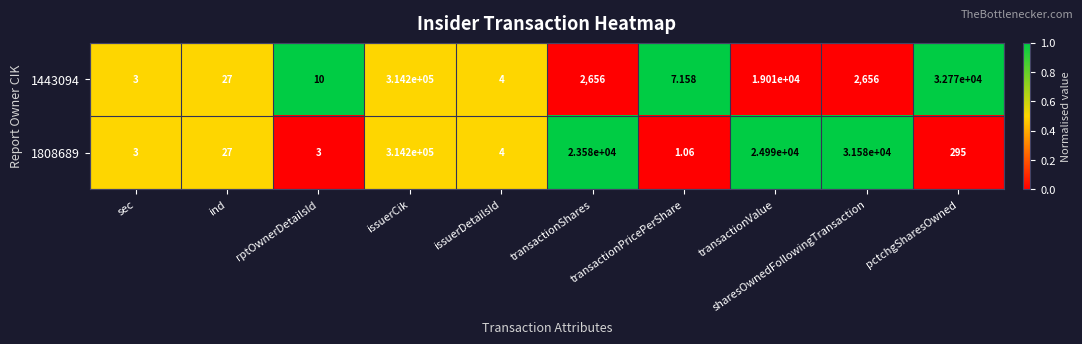

Is the value of 1443094 at pctchgSharesOwned greater than the value of 1808689 at sharesOwnedFollowingTransaction?

Yes